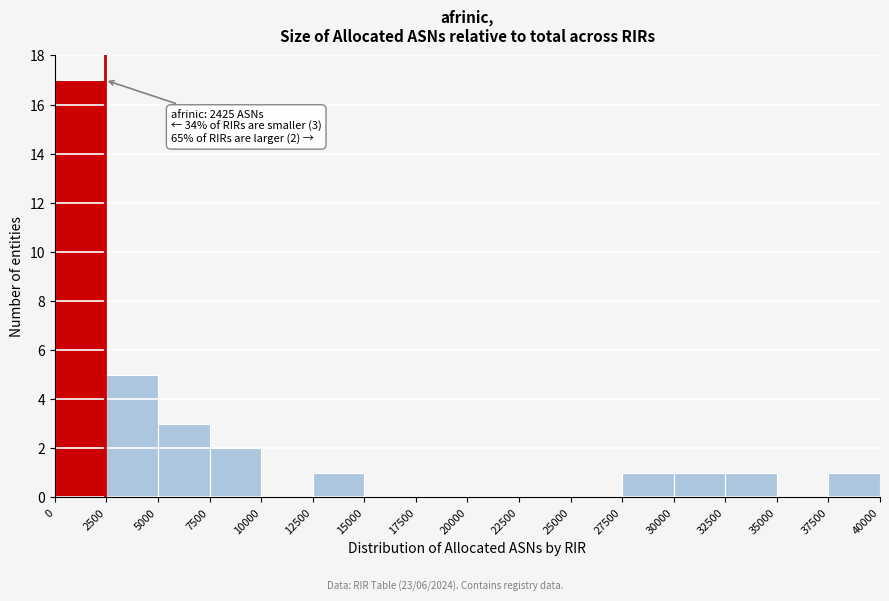

Which range on the x-axis has the tallest bar?

0 to 2500